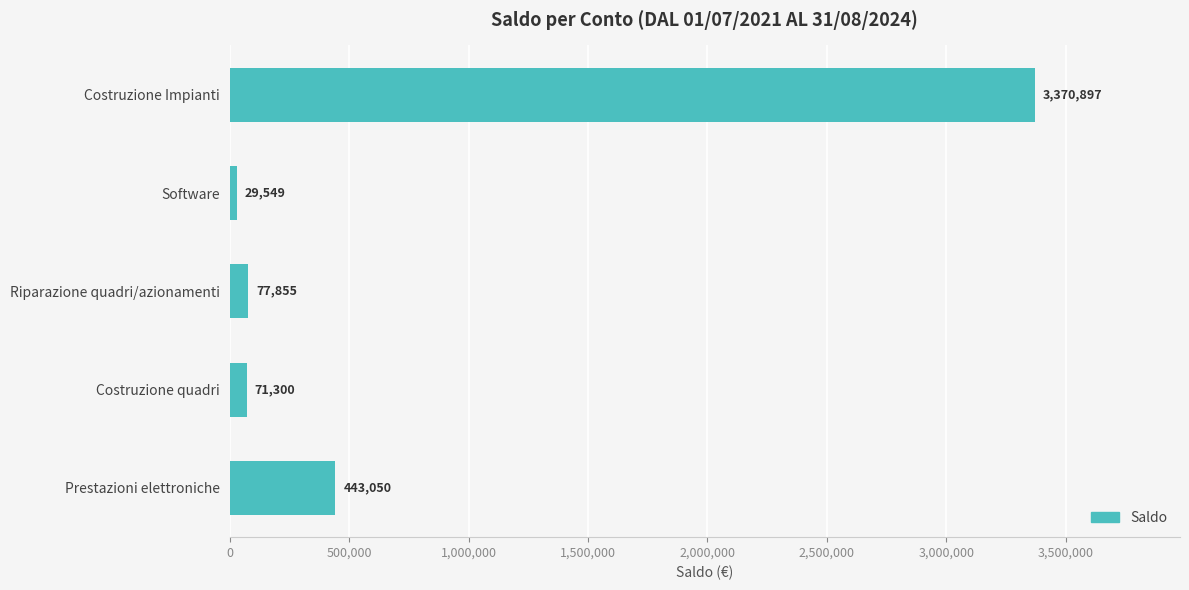

List the labels in order of value, largest first.

Costruzione Impianti, Prestazioni elettroniche, Riparazione quadri/azionamenti, Costruzione quadri, Software